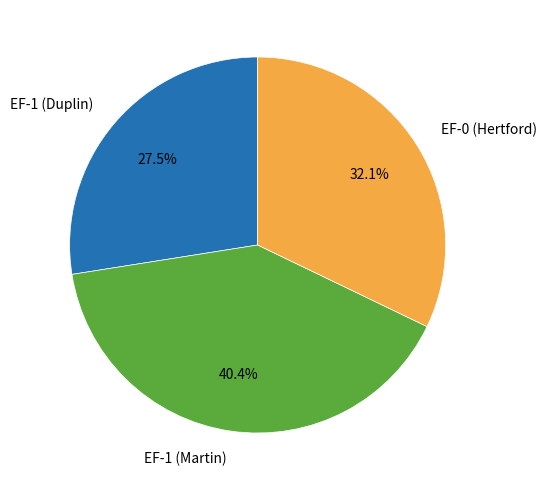

Between EF-0 (Hertford) and EF-1 (Martin), which is larger?

EF-1 (Martin)